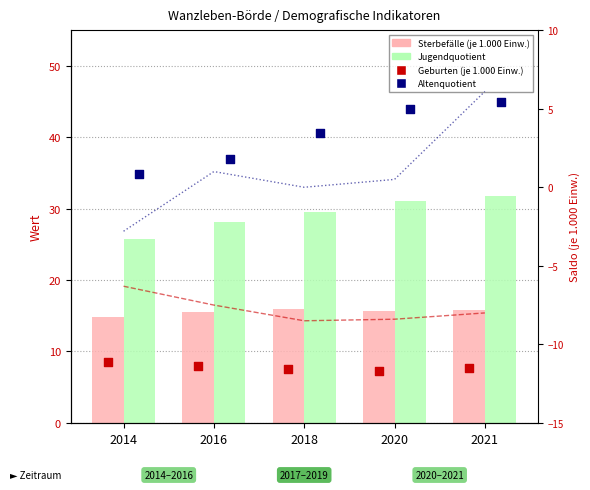

At how many categories does at least one series exceed 27?

5